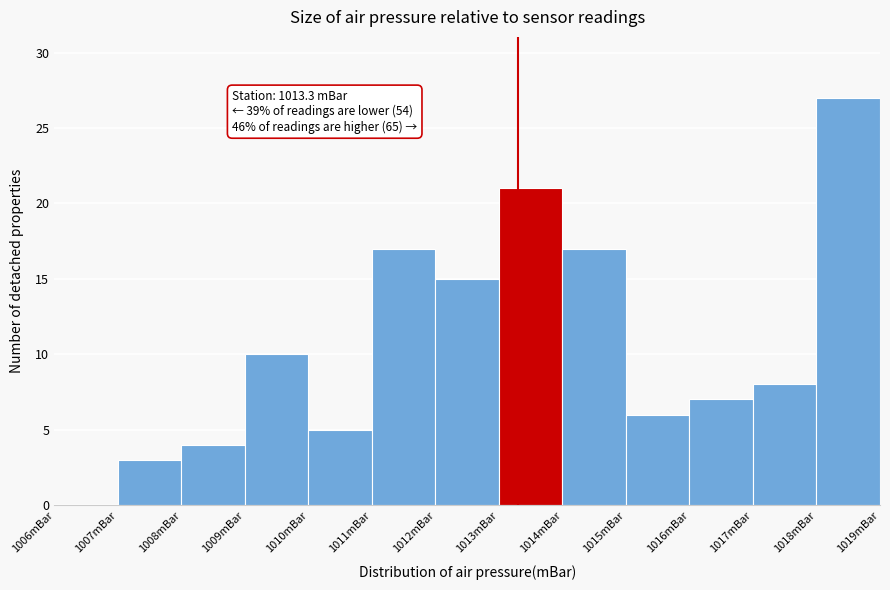

Which range on the x-axis has the tallest bar?

1018 to 1019